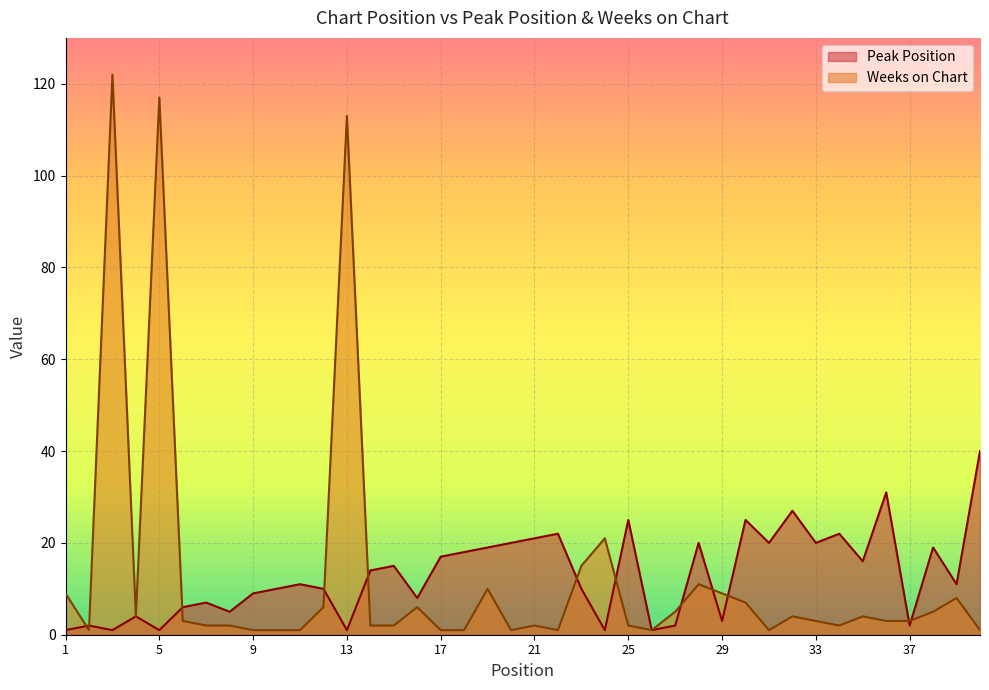

At how many categories does at least one series exceed 81?

3